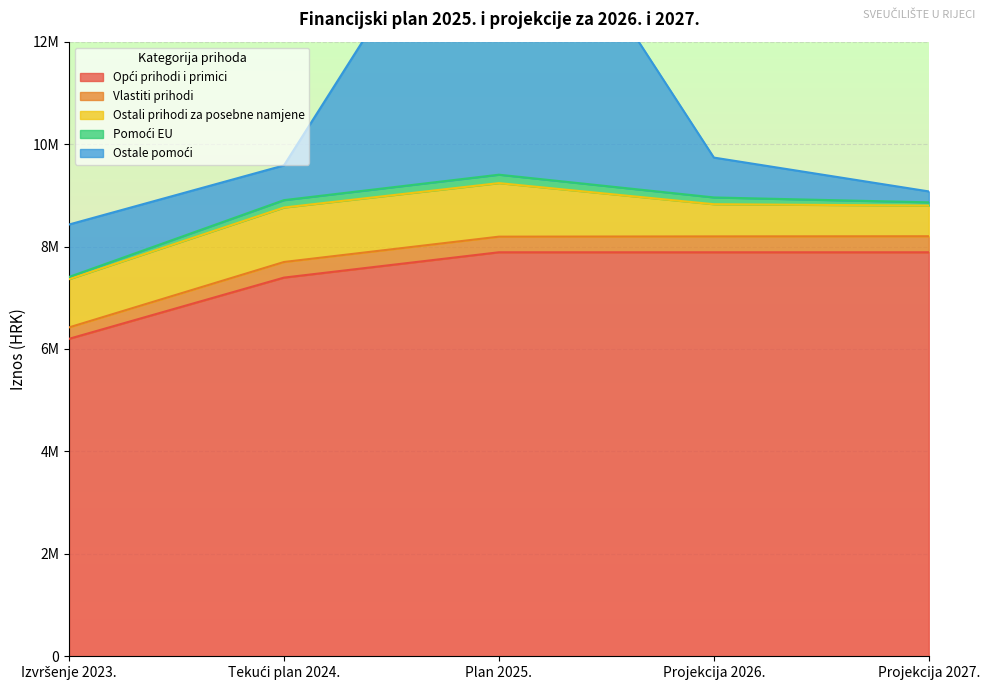

Count the Opći prihodi i primici values in the range 7393408 to 7887976.

4